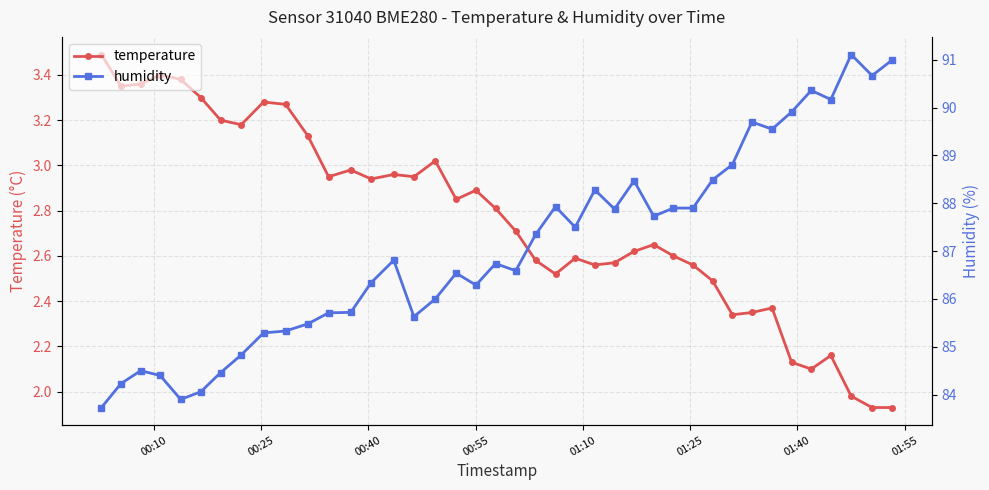

How many data points in temperature are less than 2?

3